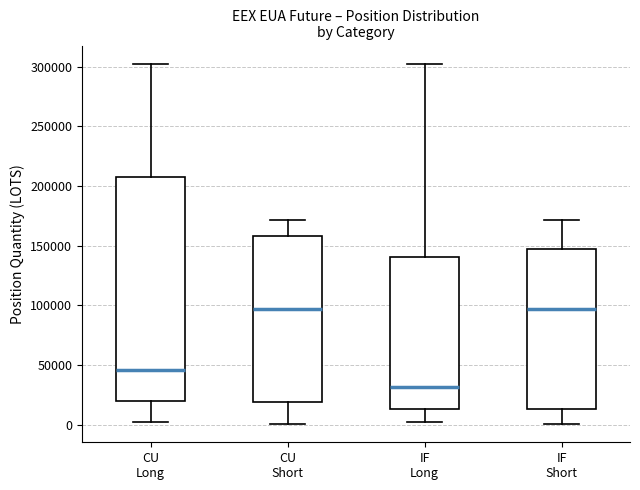

Reading left to right, read every box against the y-axis: the position of its median line, the range the box covers, and the ends of its whiskers. The values are not printed on the chart, so give them approximately, as read against the axis.

CU Long: median 45000, box 20000 to 205000, whiskers 0 to 305000
CU Short: median 95000, box 20000 to 160000, whiskers 0 to 170000
IF Long: median 30000, box 15000 to 140000, whiskers 0 to 305000
IF Short: median 95000, box 15000 to 145000, whiskers 0 to 170000